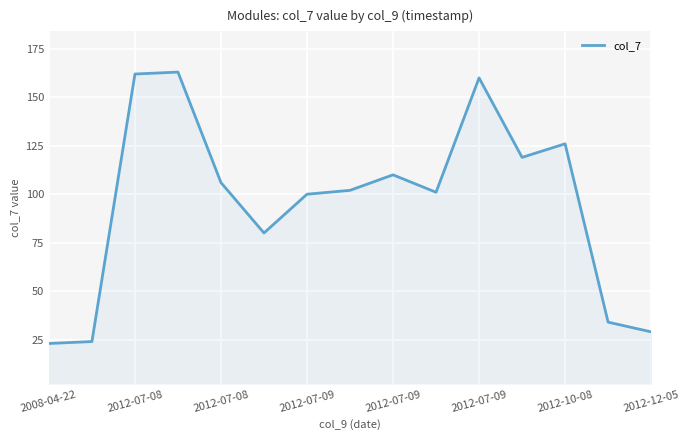

True or false: the data has more than 2 interior local peaks.

True